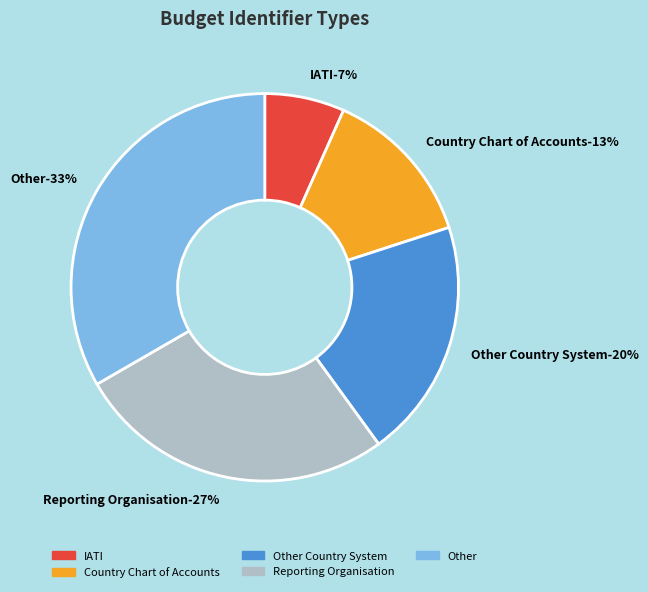

What percentage is NOT represented by Other Country System?

80.0%